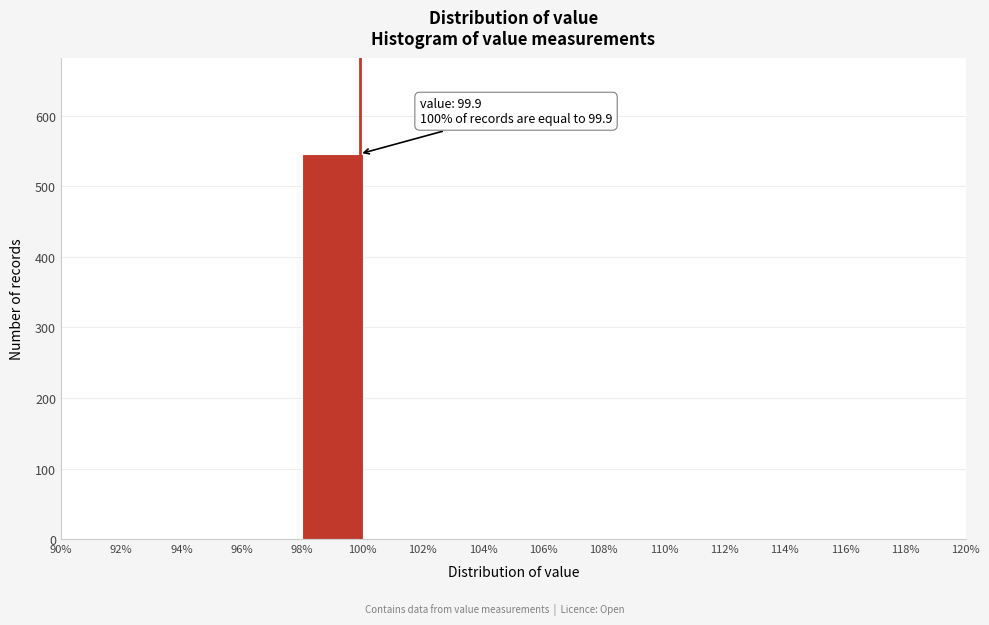

Which range on the x-axis has the tallest bar?

98% to 100%